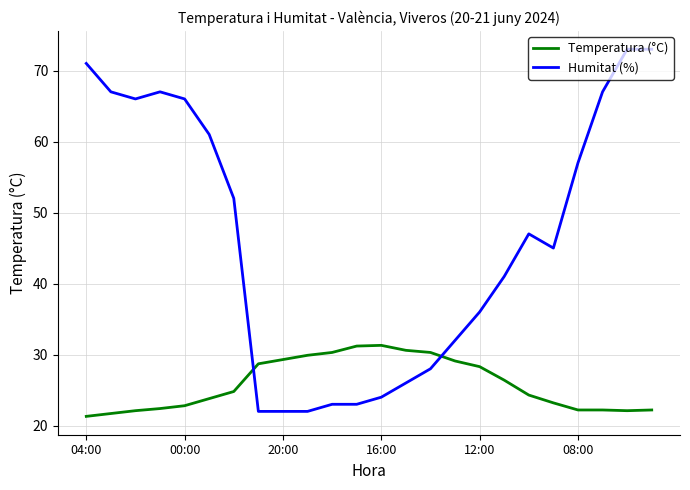

Which series has the widest spread of values?

Humitat (%)